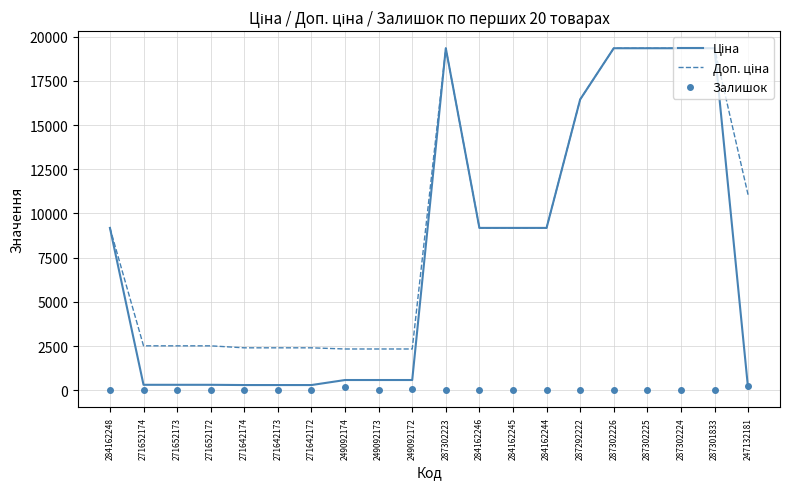

True or false: Залишок has more than 1 points higher than both neighbors.

True